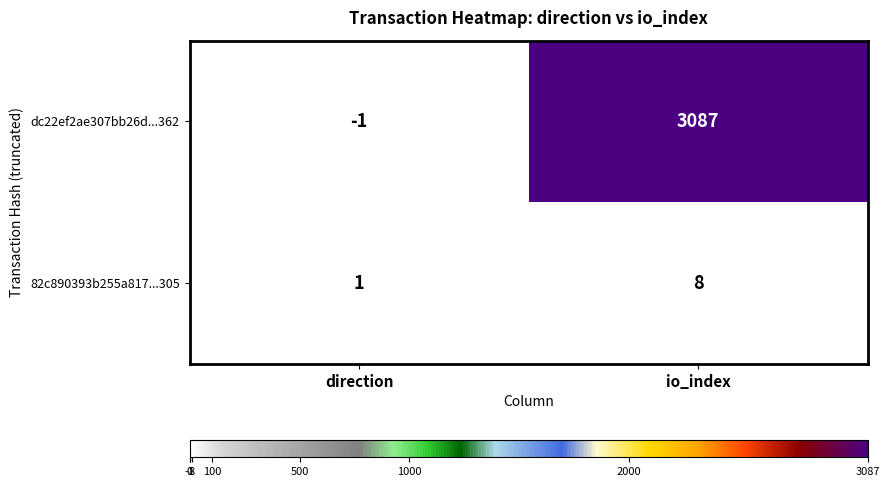

Count the number of categories in the chart.

2